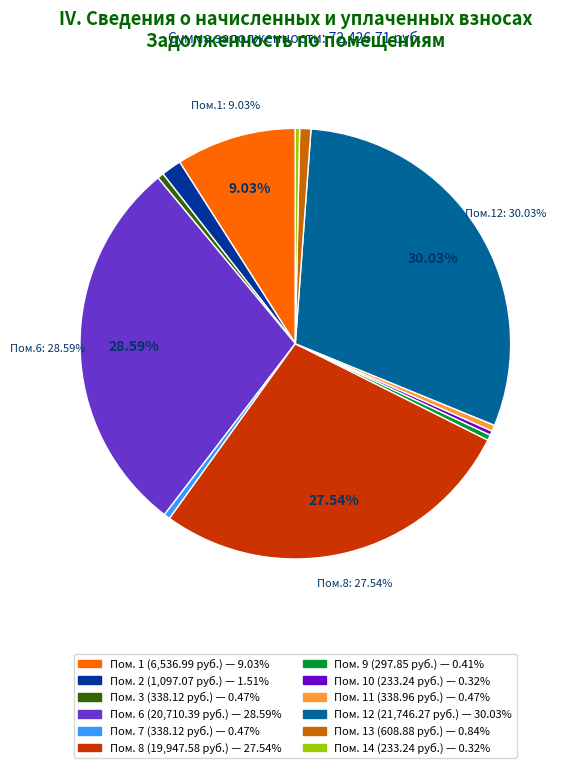

Does any single category account for the majority?

No